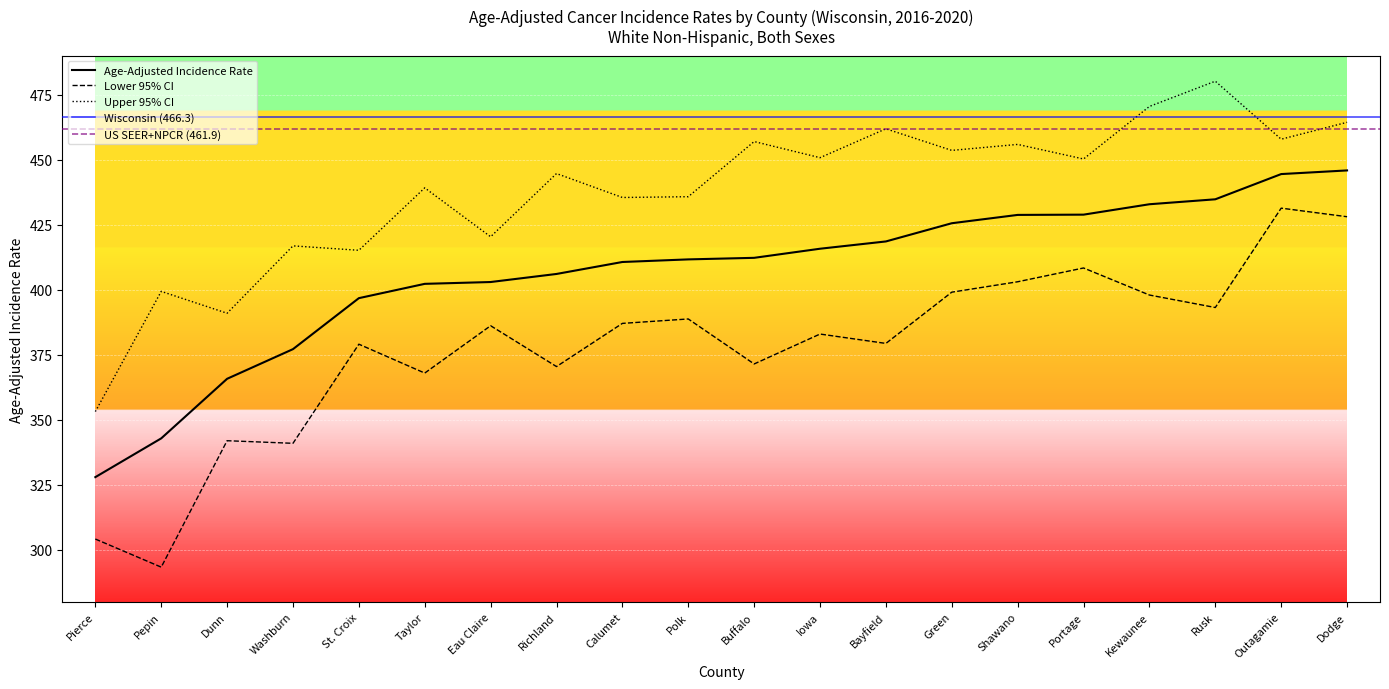

Reading left to right, list all the values displayed in this chart.

Age-Adjusted Incidence Rate: 328.0	342.9	365.8	377.2	396.8	402.3	403.0	406.1	410.7	411.7	412.3	415.8	418.6	425.6	428.8	428.9	432.9	434.8	444.5	445.9
Lower 95% CI: 304.2	293.4	342.0	341.0	379.1	368.0	386.2	370.5	387.1	388.8	371.5	383.0	379.4	399.1	403.1	408.4	398.0	393.2	431.4	428.1
Upper 95% CI: 353.2	399.4	391.0	416.9	415.2	439.2	420.4	444.7	435.5	435.8	457.0	450.8	461.9	453.6	455.9	450.3	470.5	480.2	457.9	464.4